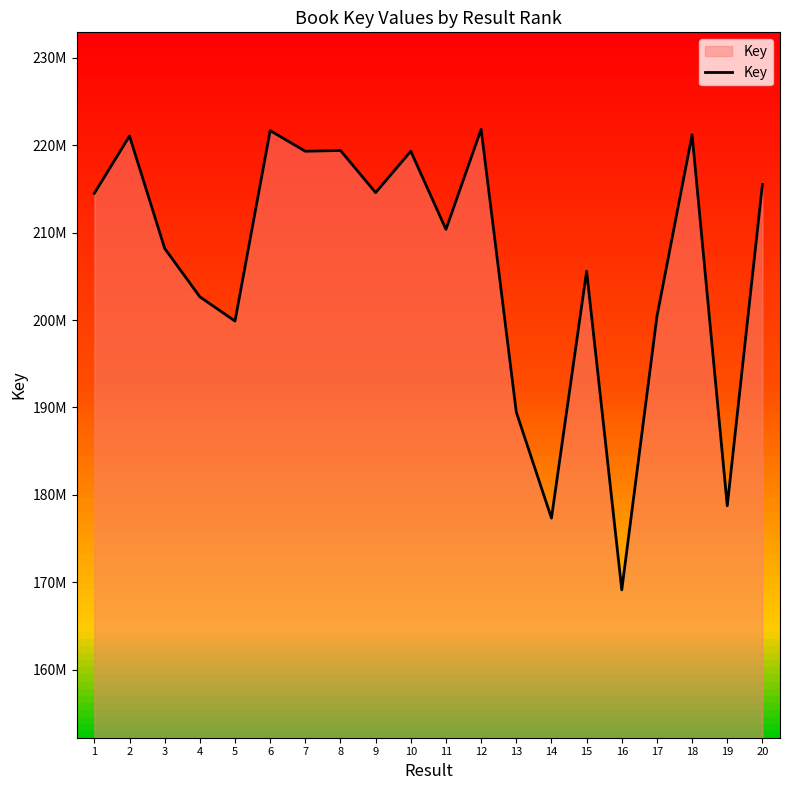

Reading left to right, extract all data points from this chart.

214502766	221052113	208196870	202663137	199883700	221671154	219312478	219398345	214578730	219311722	210371157	221823611	189469863	177346248	205585246	169136256	200412534	221204522	178753685	215511236